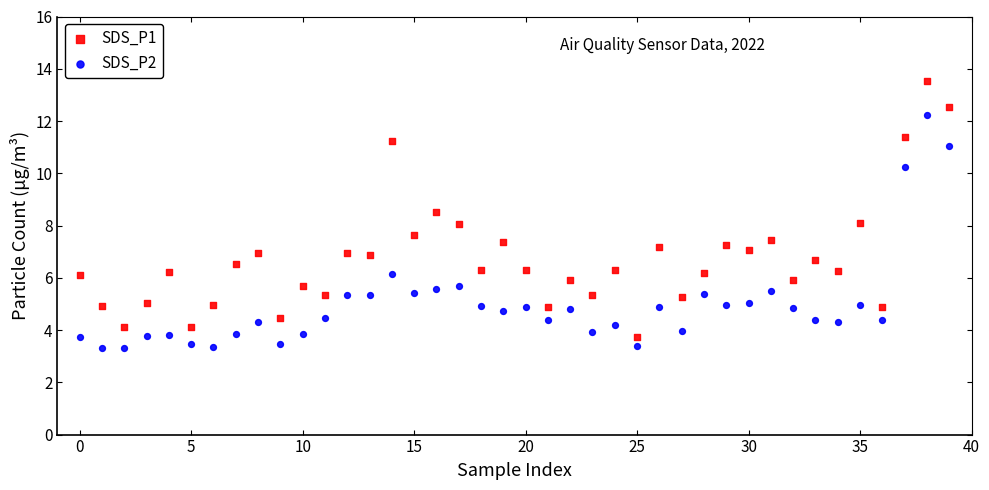

Which series has the largest Y range (max minus min)?

SDS_P1